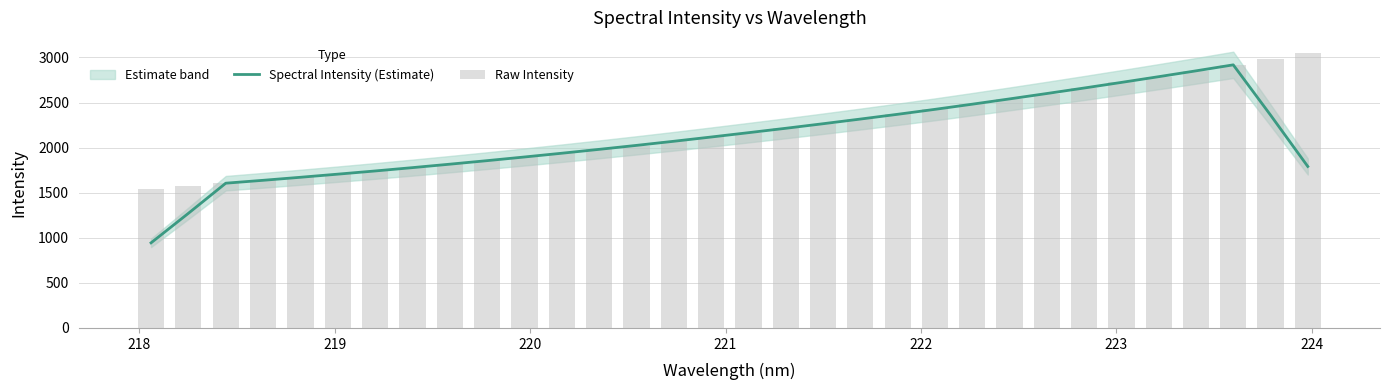

What is the highest value of the Spectral Intensity (Estimate) series?

2918.1